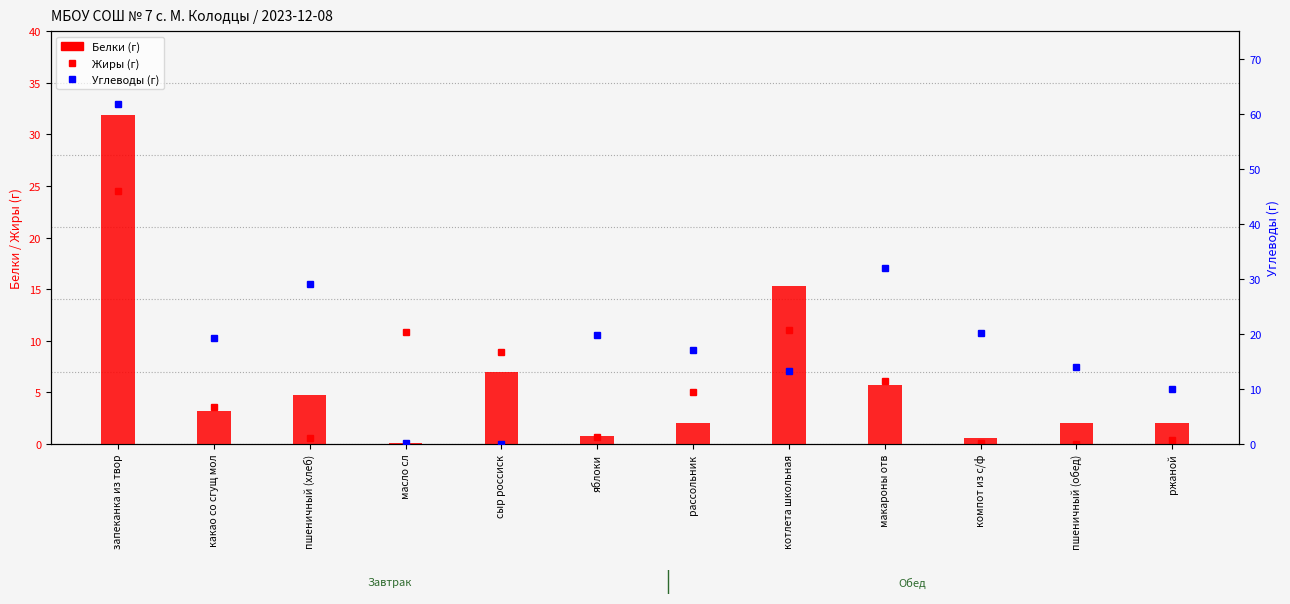

What is the average value of the Углеводы series?

19.7